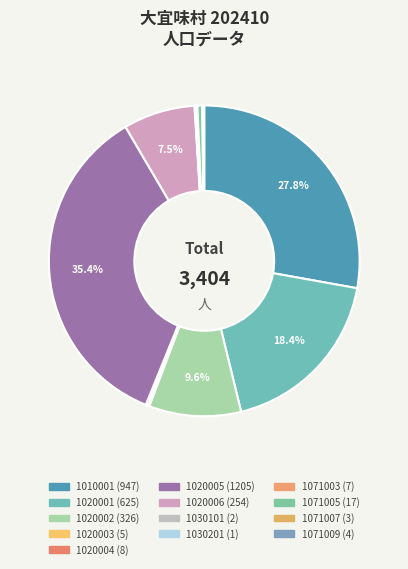

Rank the categories by value from highest to lowest.

1020005, 1010001, 1020001, 1020002, 1020006, 1071005, 1020004, 1071003, 1020003, 1071009, 1071007, 1030101, 1030201